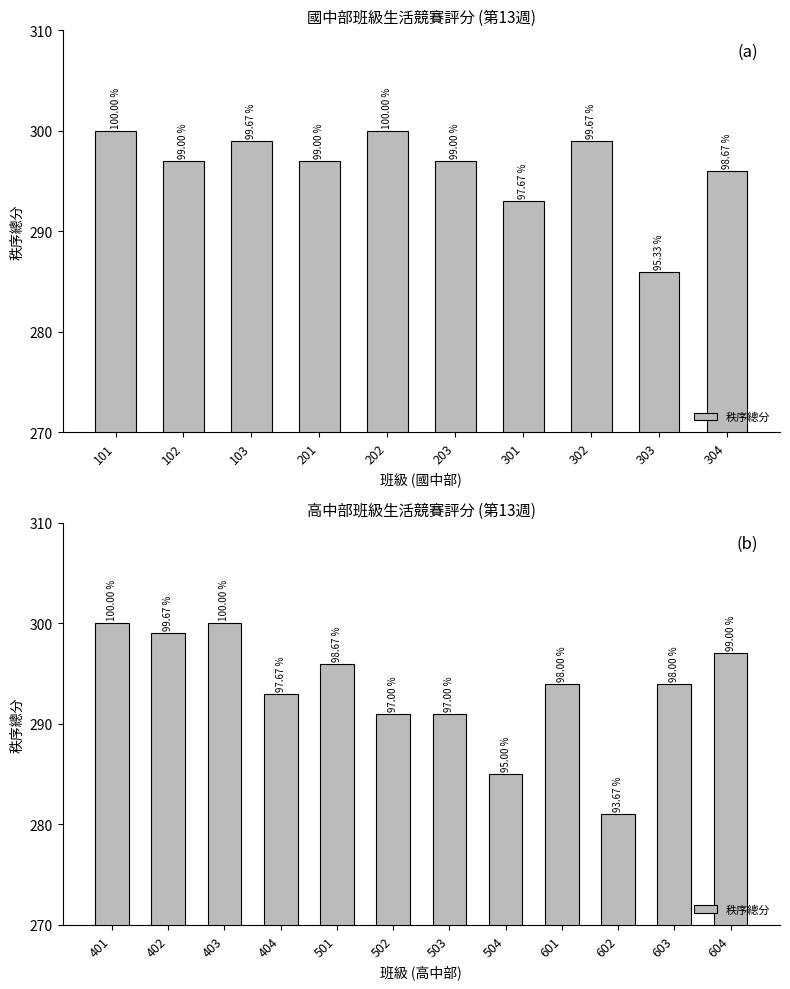

How many data points are less than 294?

5